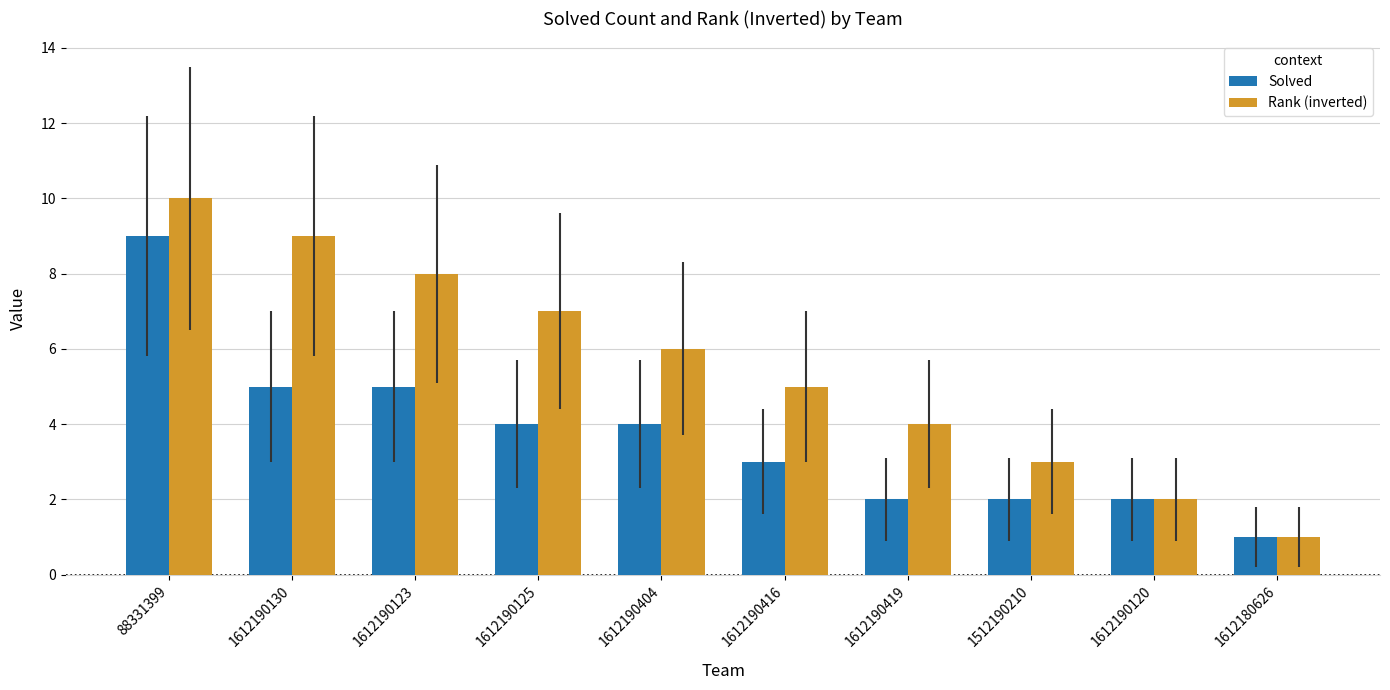

Rank the series by their maximum value, from highest to lowest.

Rank (inverted), Solved